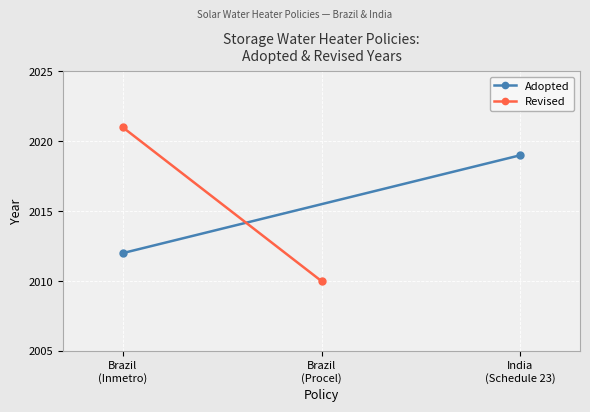

What is the maximum value for Adopted?

2019